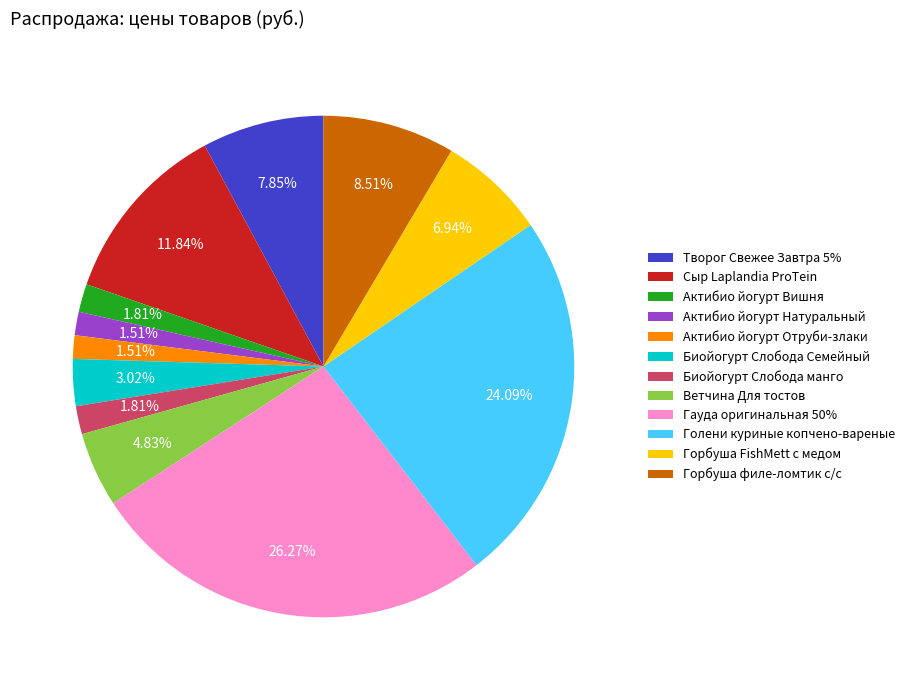

How many segments does this pie chart have?

12